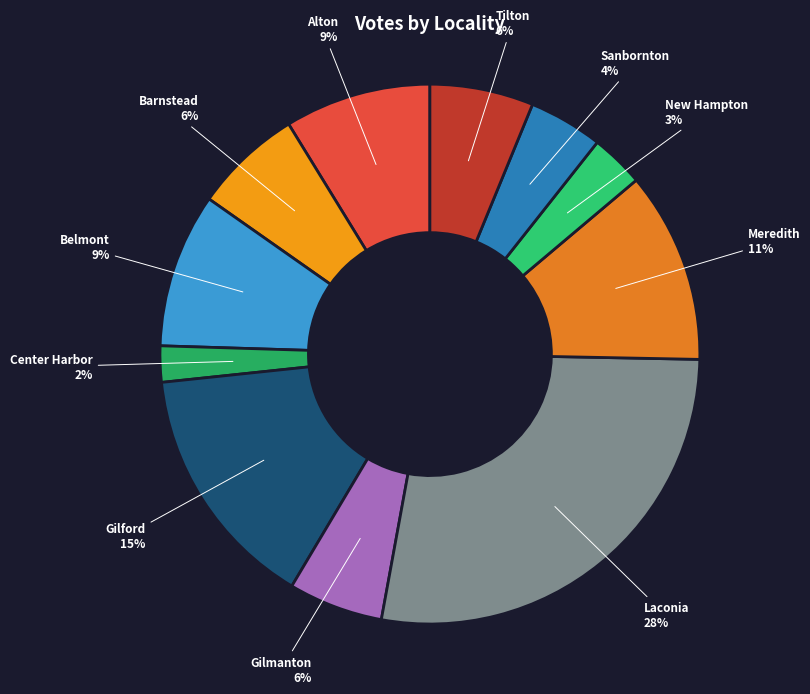

Count the number of slices in the pie.

11